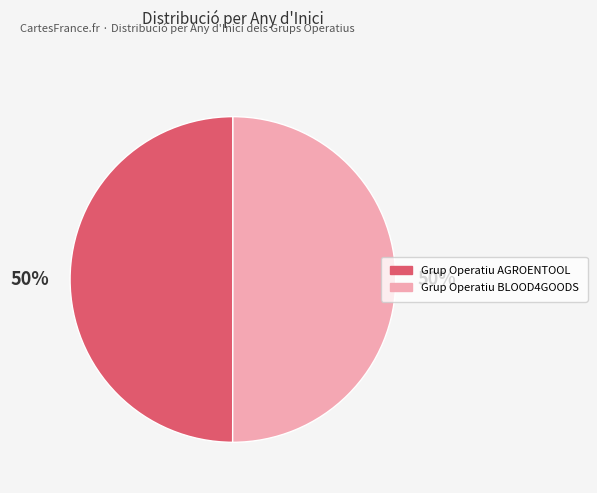

True or false: Grup Operatiu AGROENTOOL accounts for 50% of the total.

True